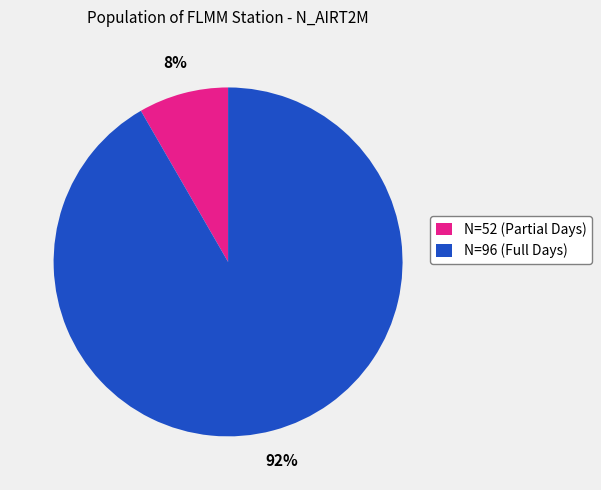

Is it true that N=52 (Partial Days) is 8% of the pie?

True